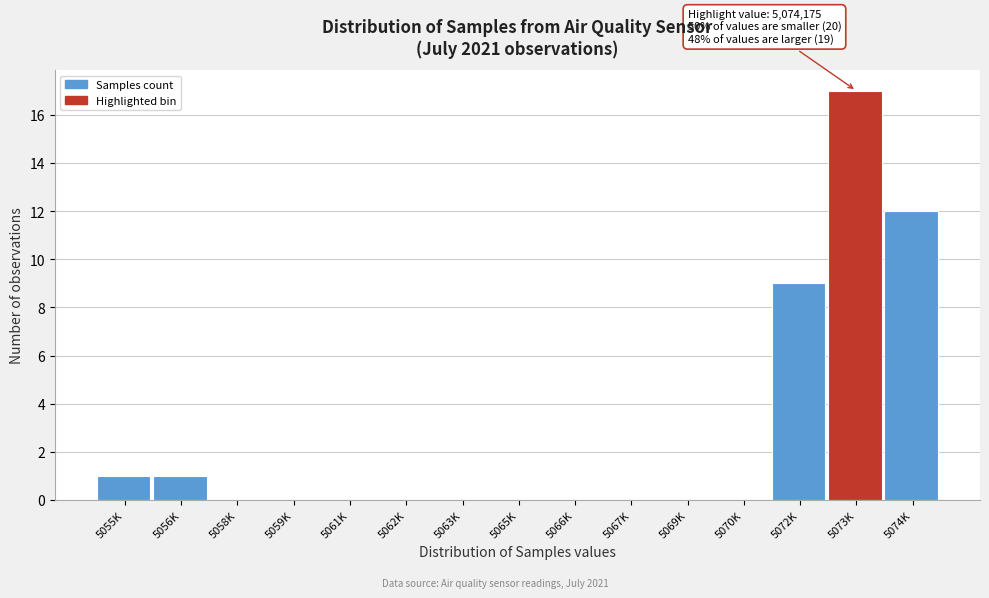

Reading left to right, what are all the values shown in this chart?

5055K=1	5056K=1	5058K=0	5059K=0	5061K=0	5062K=0	5063K=0	5065K=0	5066K=0	5067K=0	5069K=0	5070K=0	5072K=9	5073K=17	5074K=12